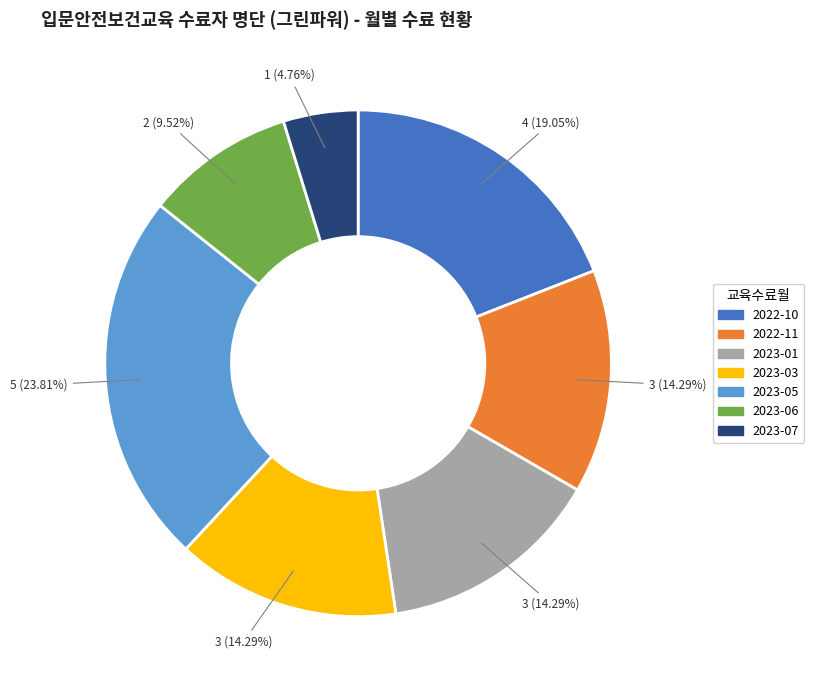

What is the total percentage of 2023-05 and 2022-10?

42.9%